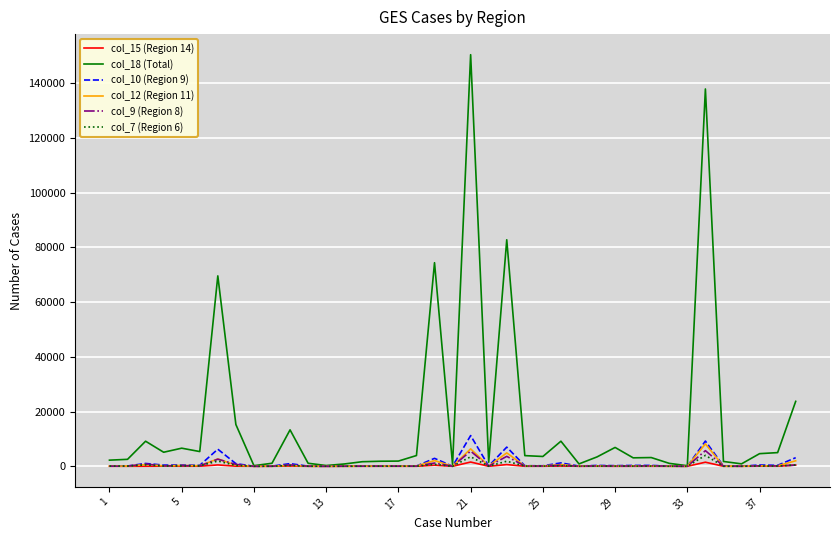

Which series has the largest total across all categories?

col_18 (Total)